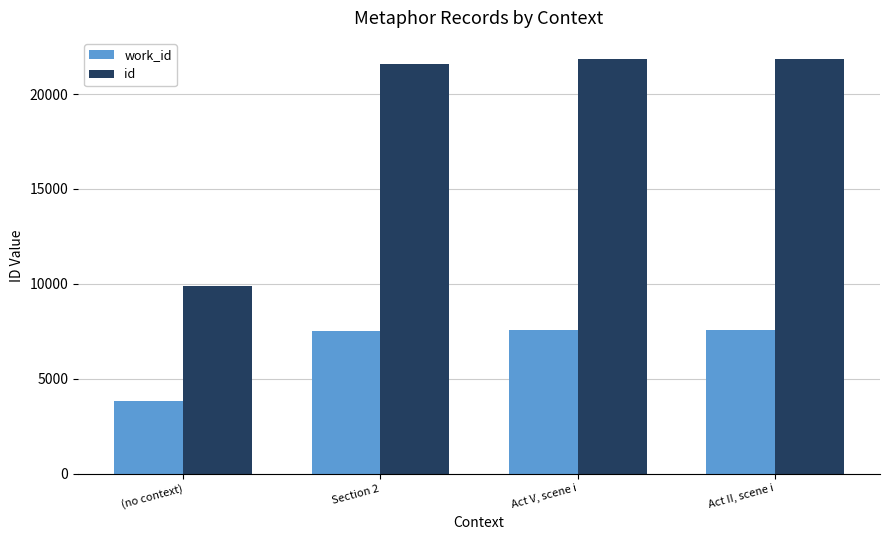

Which series has the largest total across all categories?

id